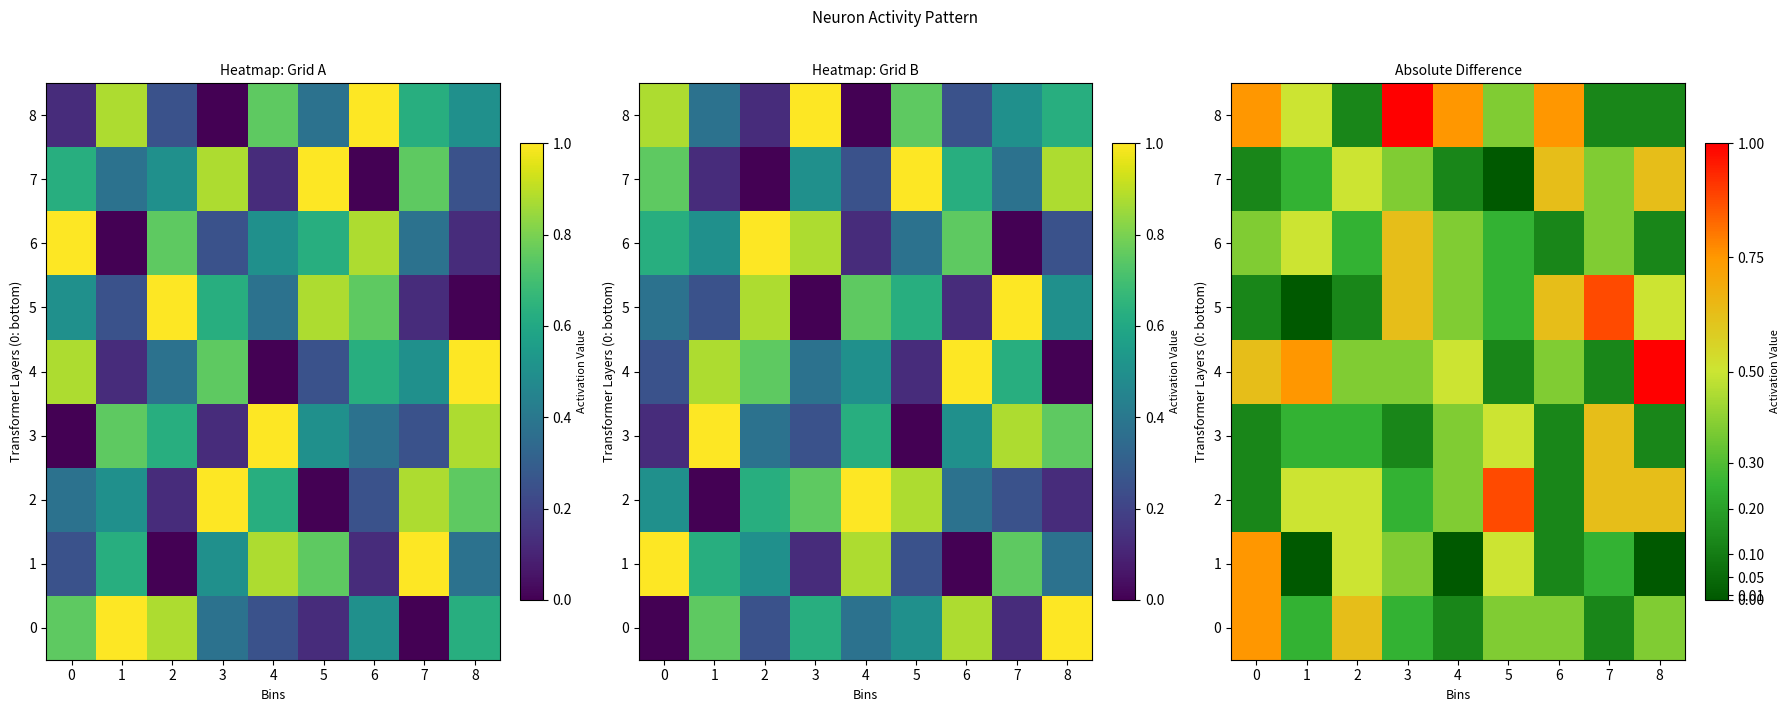

How many data points in 5 are above 0?

8